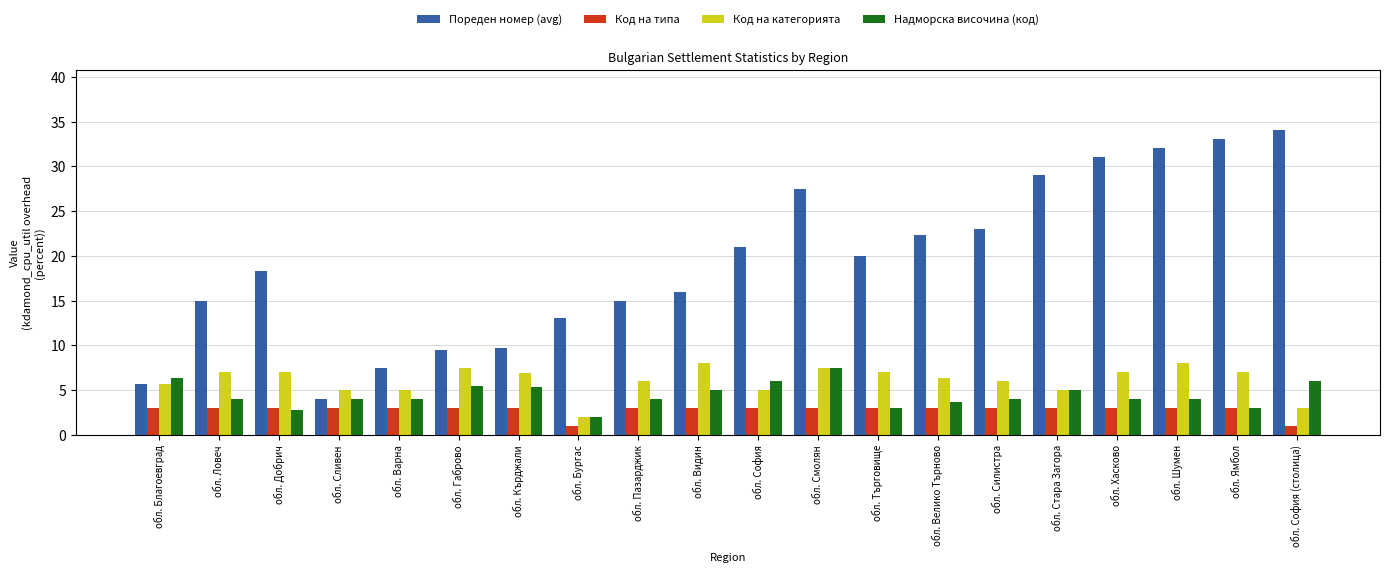

What is the lowest value of the Код на типа series?

1.0